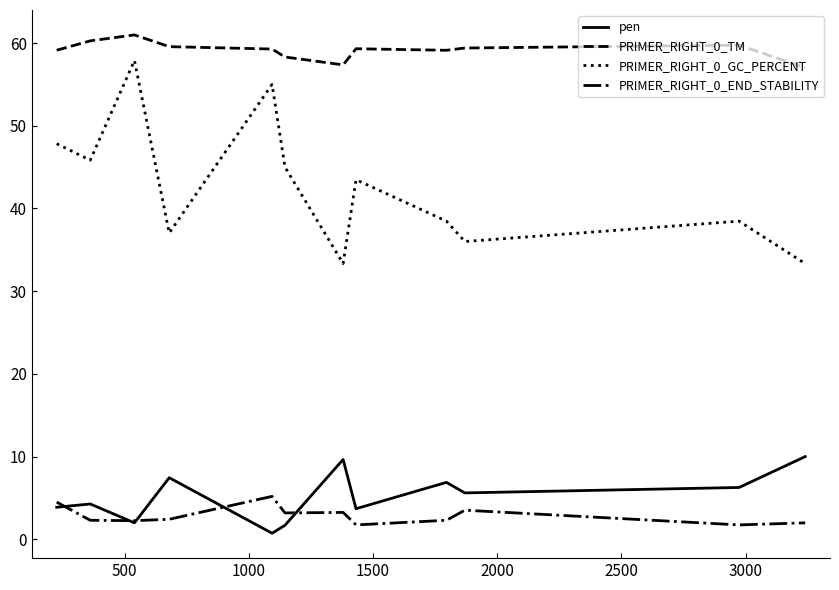

How many series are shown in this chart?

4